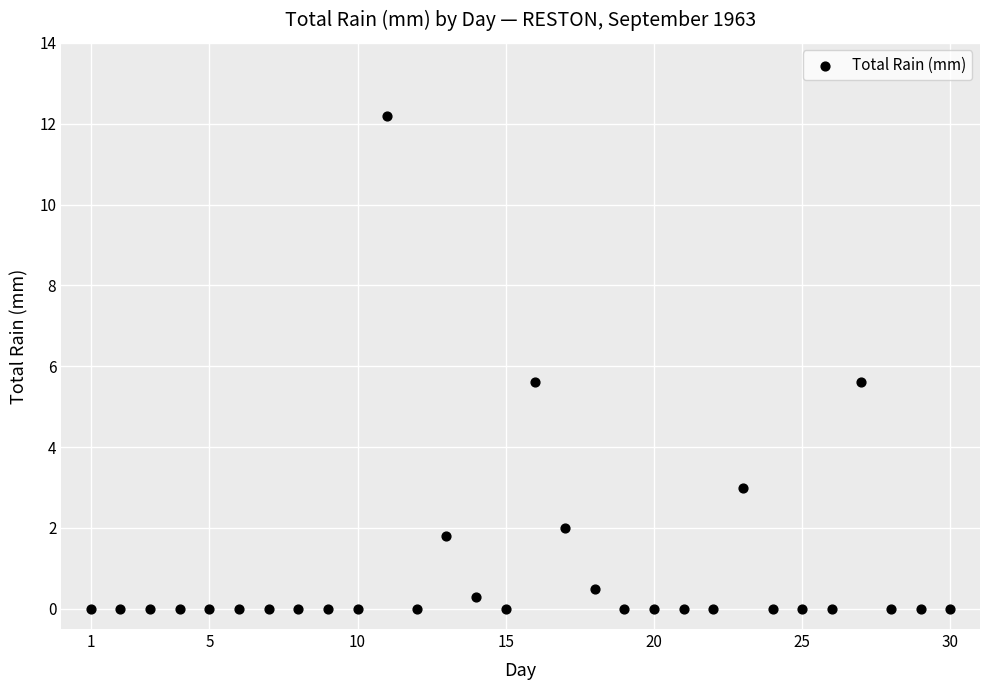

What is the range of Y values (max minus min)?

12.2